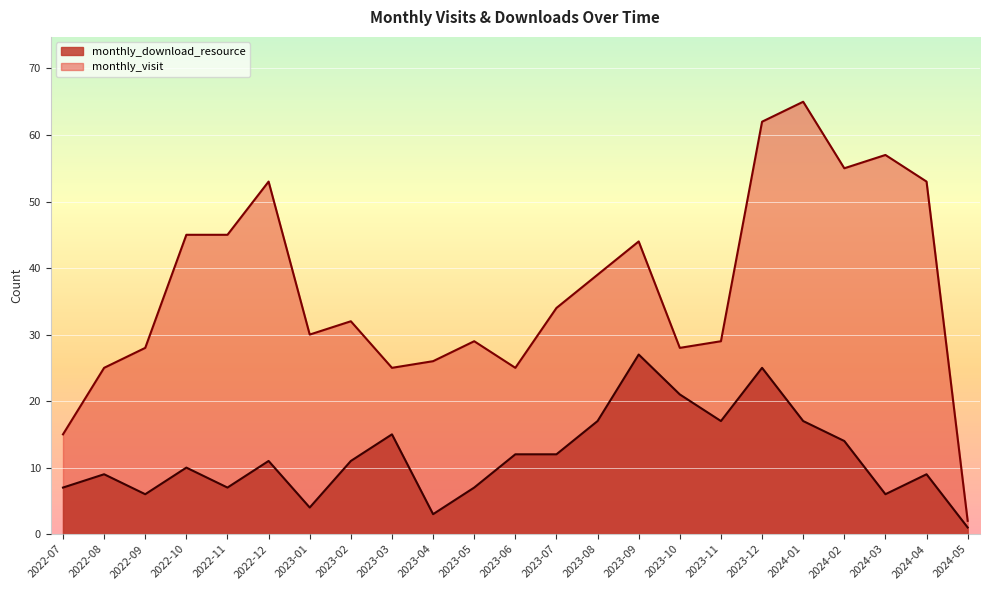

Is it true that monthly_visit equals 92 at 2024-02?

False